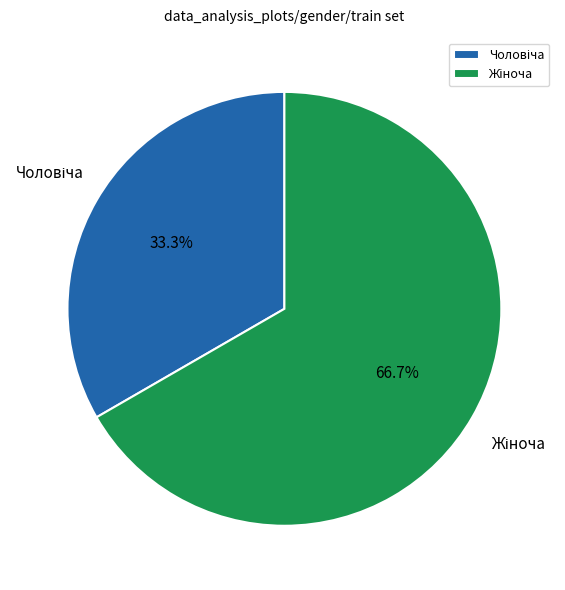

How many slices are in this pie chart?

2